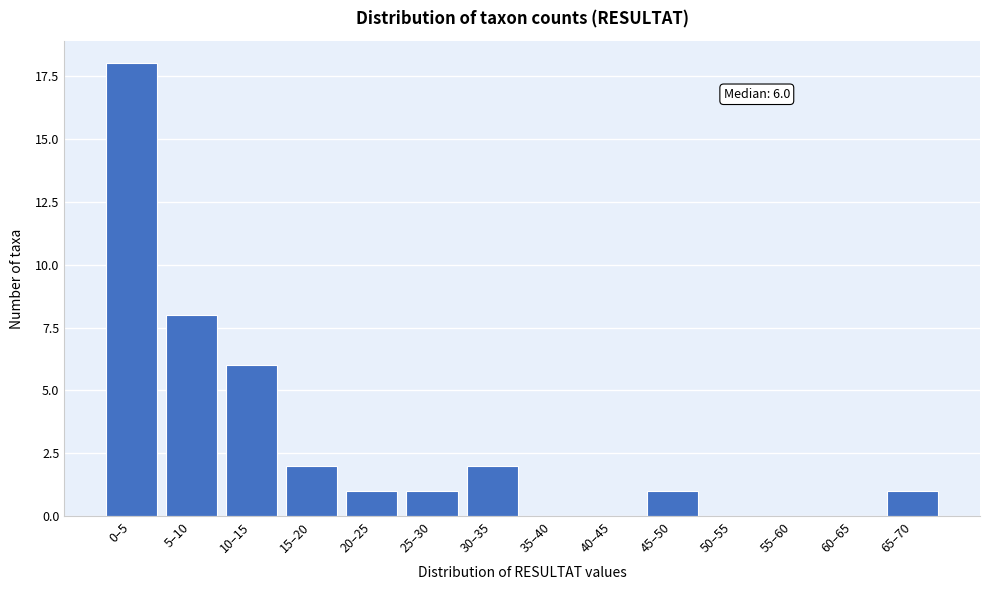

Reading right to left, extract all data points from this chart.

65–70=1	60–65=0	55–60=0	50–55=0	45–50=1	40–45=0	35–40=0	30–35=2	25–30=1	20–25=1	15–20=2	10–15=6	5–10=8	0–5=18